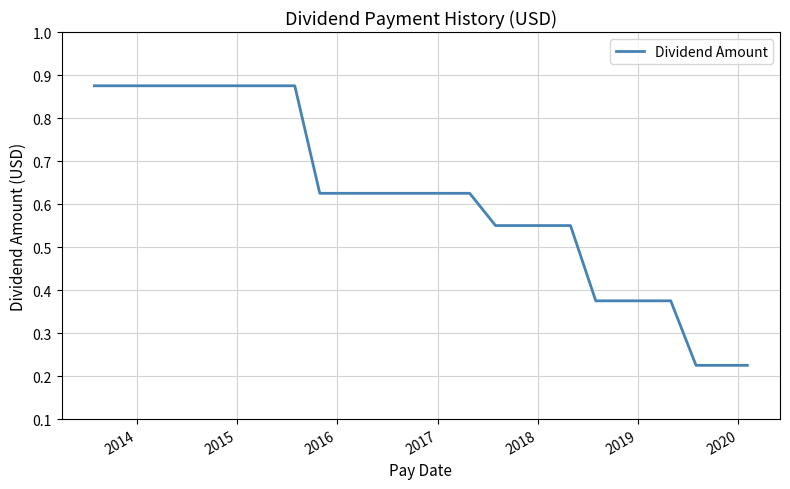

What is the sum of all values?

16.6